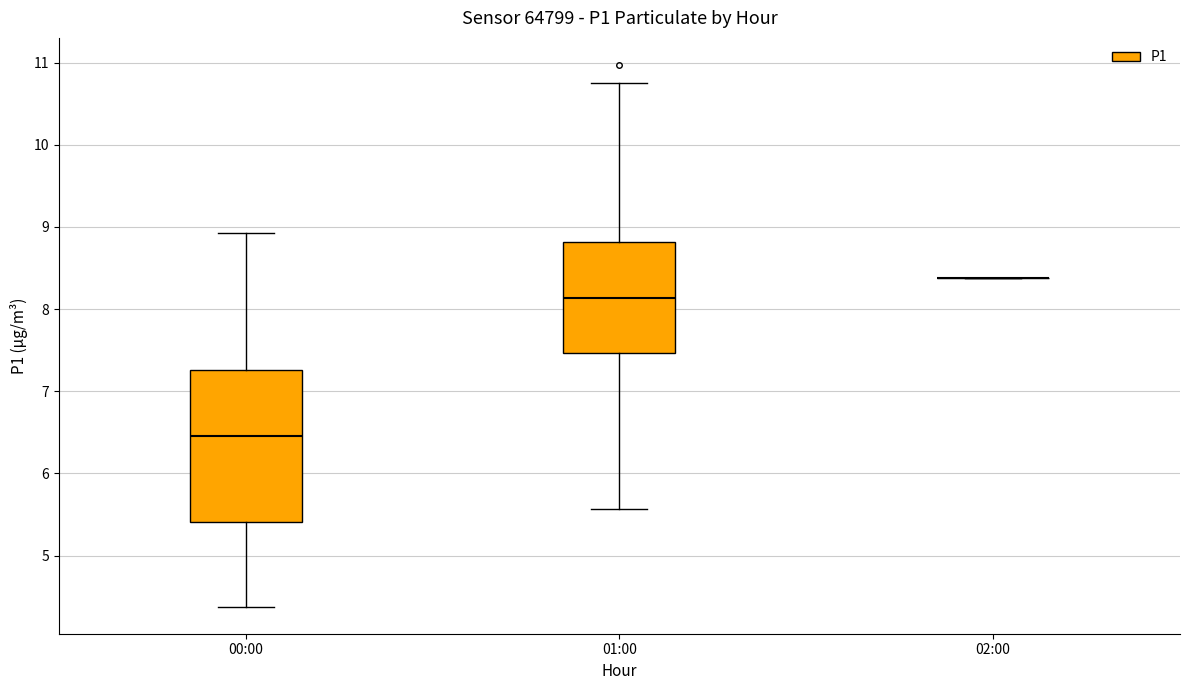

Where is the lower edge of the box for 01:00 on the y-axis? The values are not printed on the chart, so give them approximately, as read against the axis.

7.5